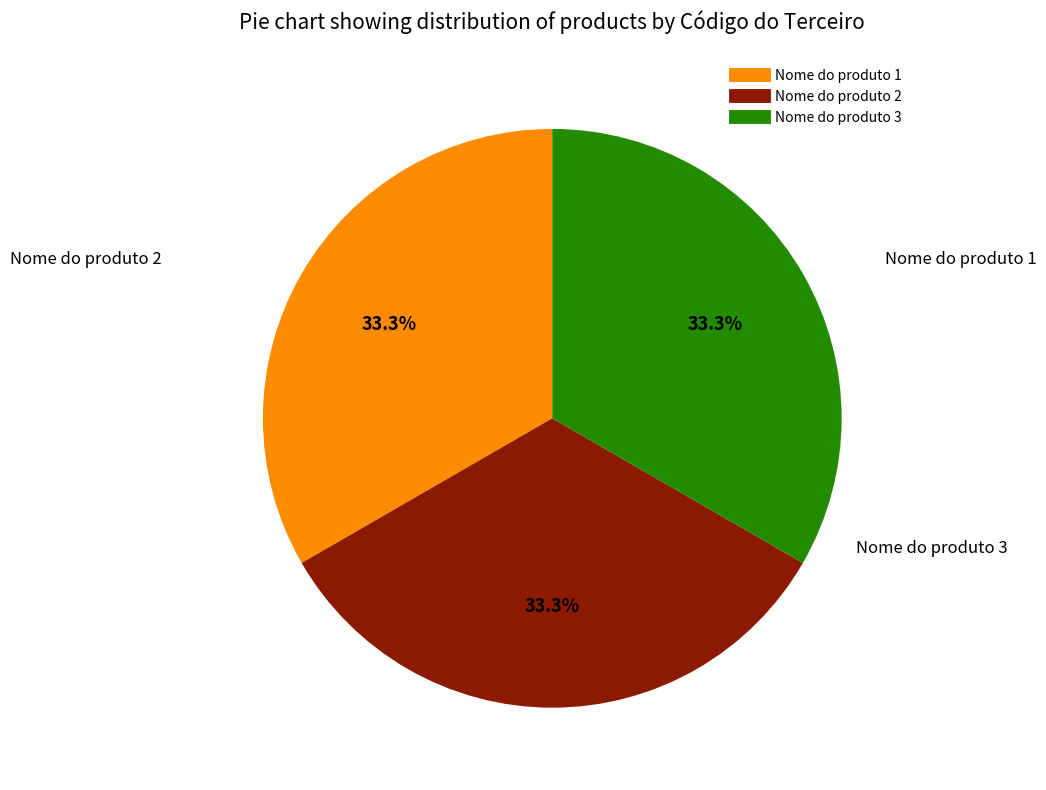

What percentage is the Nome do produto 2 slice, to the nearest percent?

33%